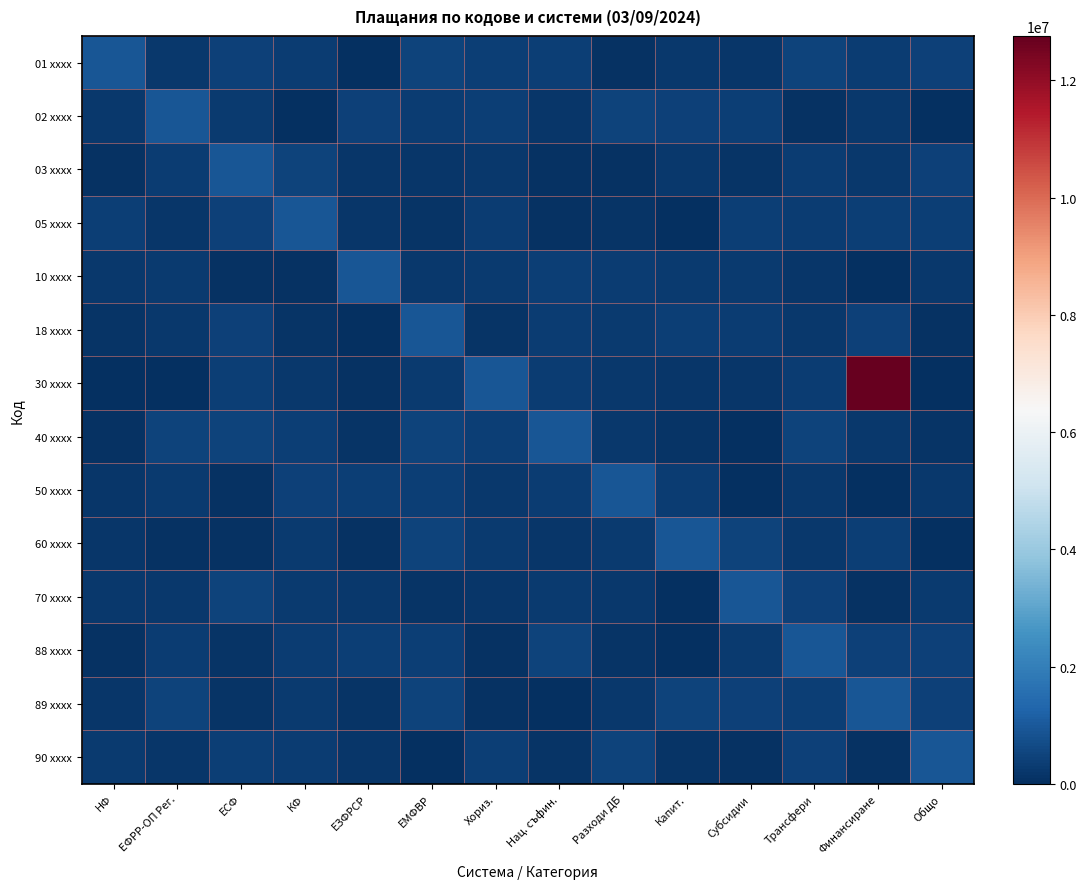

Rank the series by their maximum value, from lowest to highest.

01 xxxx, 02 xxxx, 03 xxxx, 05 xxxx, 10 xxxx, 18 xxxx, 40 xxxx, 50 xxxx, 60 xxxx, 70 xxxx, 88 xxxx, 89 xxxx, 90 xxxx, 30 xxxx